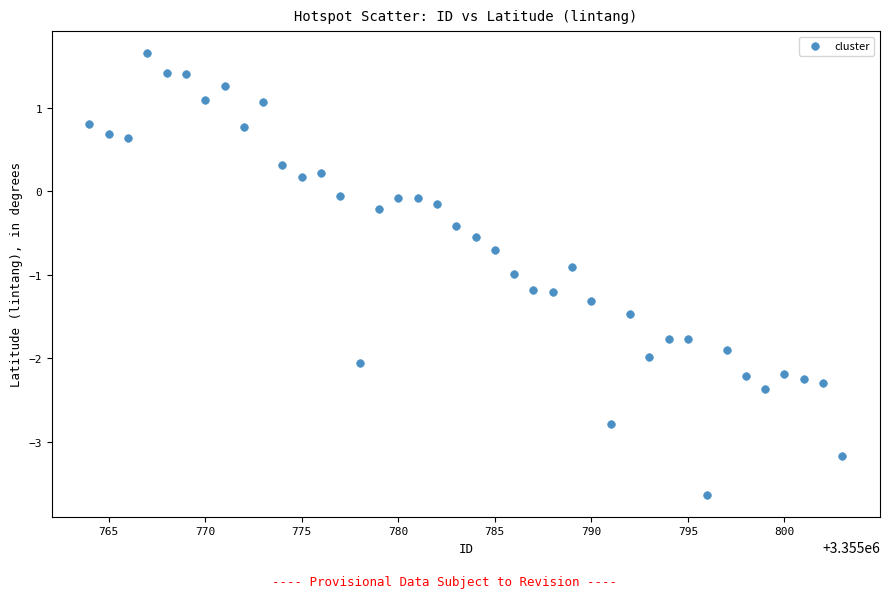

What is the range of X values (max minus min)?

39.0